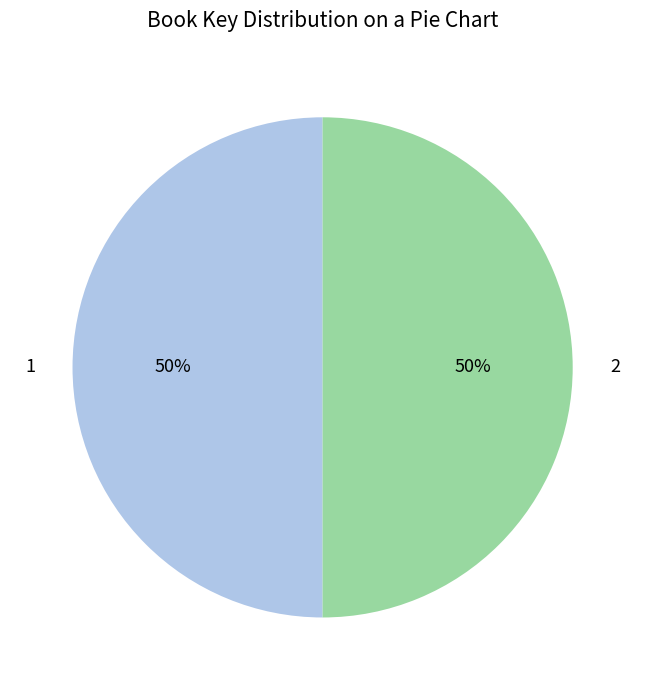

To the nearest percent, what is the average slice percentage?

50%